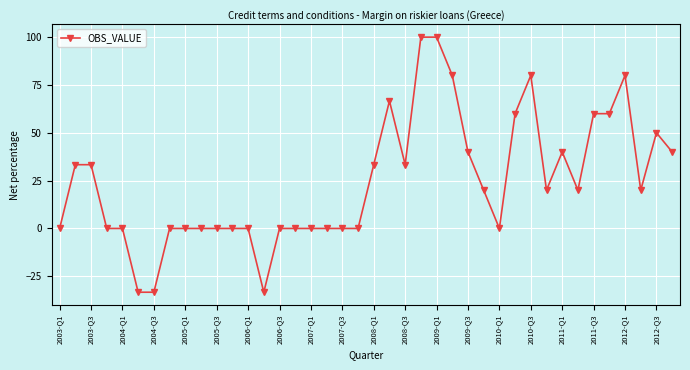

True or false: there are more than 1 points higher than both neighbors.

True